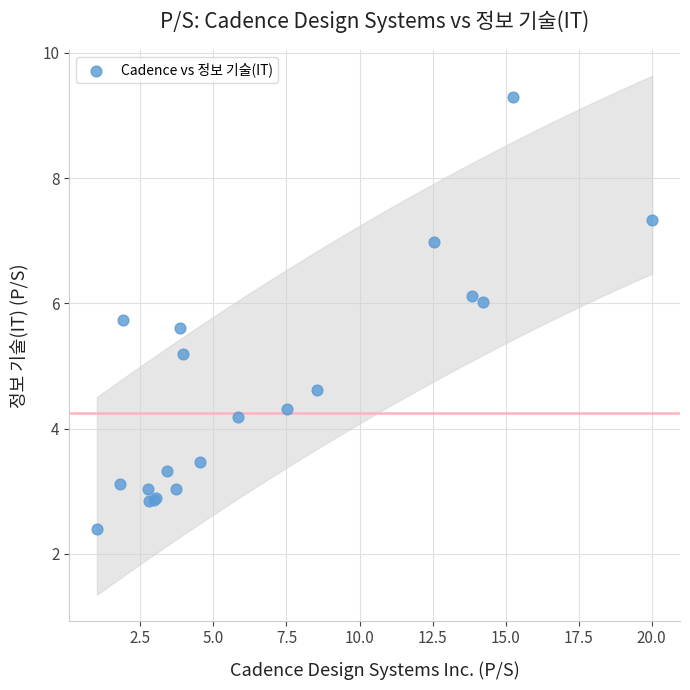

What Y value in the scatter plot is closest to 5?

5.2